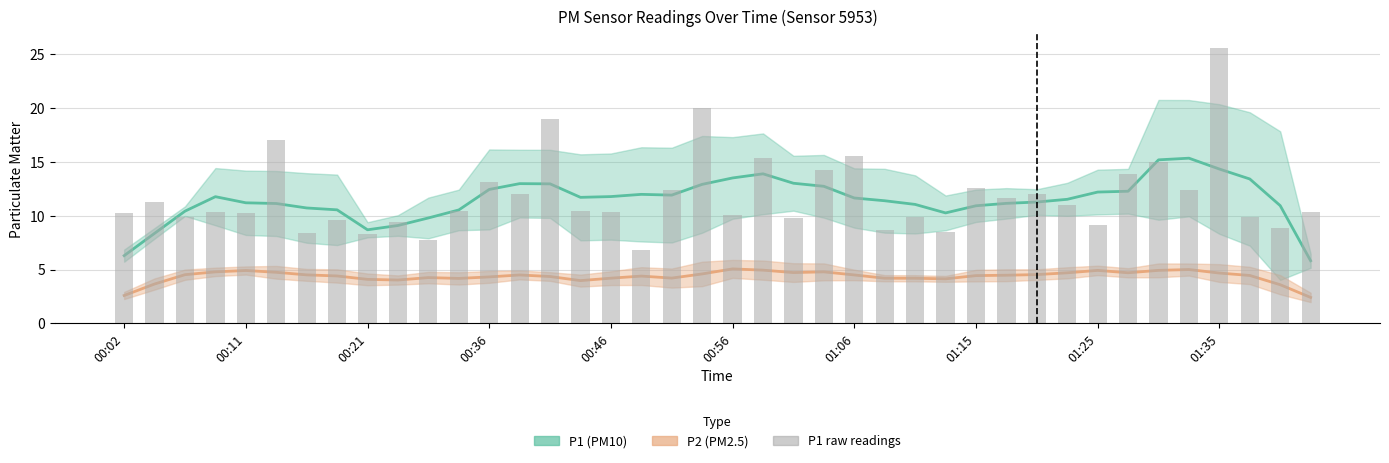

What is the difference between the values at 20 and 21?

5.2